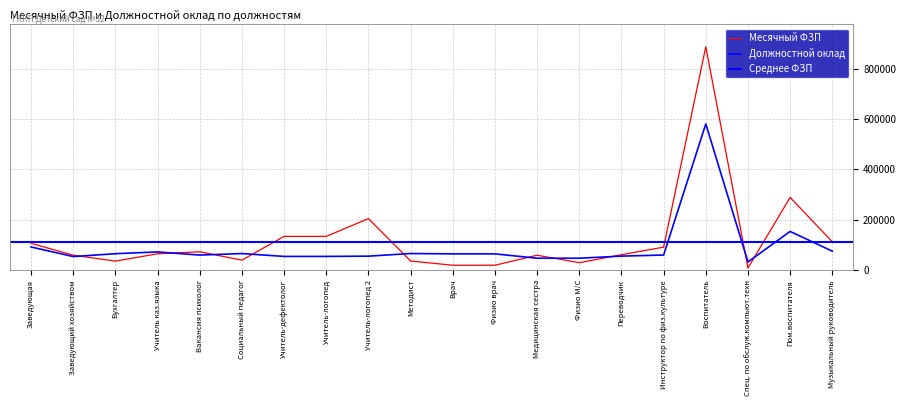

What is the label of the 20th point from the right?

Заведующая